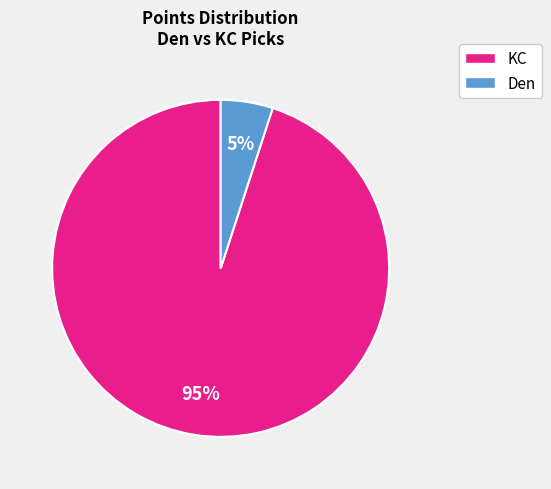

To the nearest percent, what is the average slice percentage?

50%